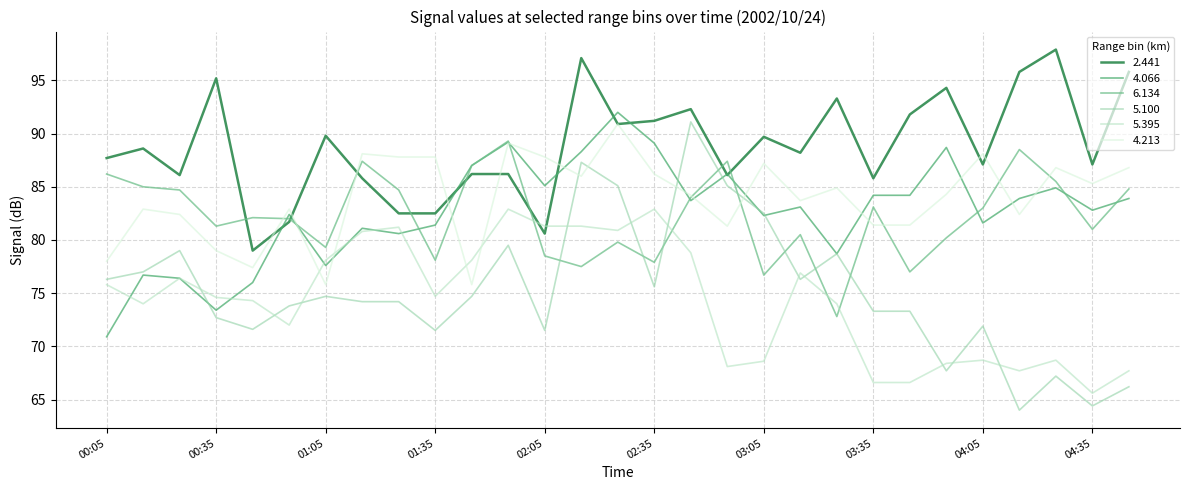

What is the difference between the maximum and minimum values in the 6.134 series?

16.5